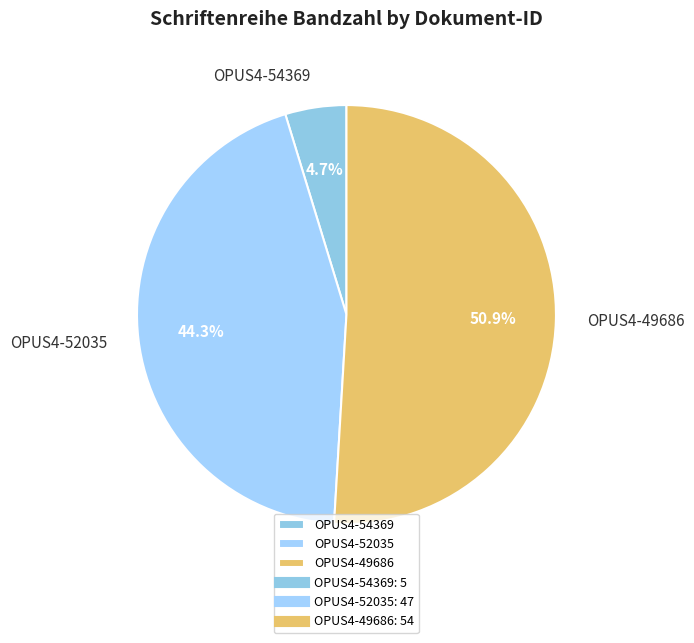

What percentage do OPUS4-52035 and OPUS4-49686 together represent?

95.3%